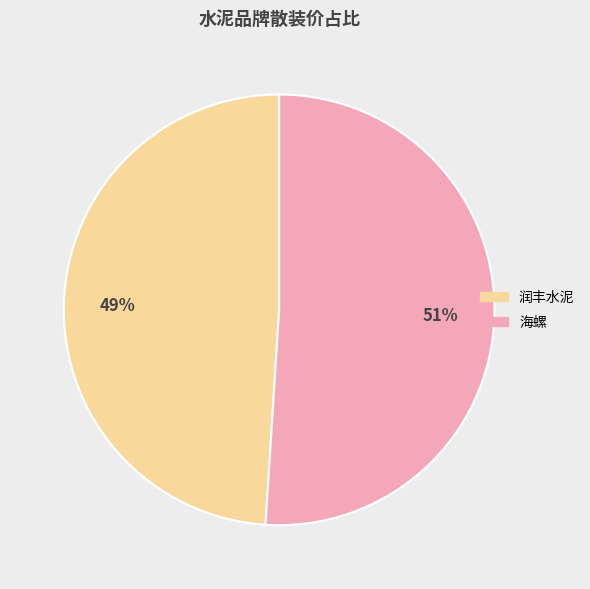

To the nearest percent, what is the difference between the largest and smallest slice percentages?

2%